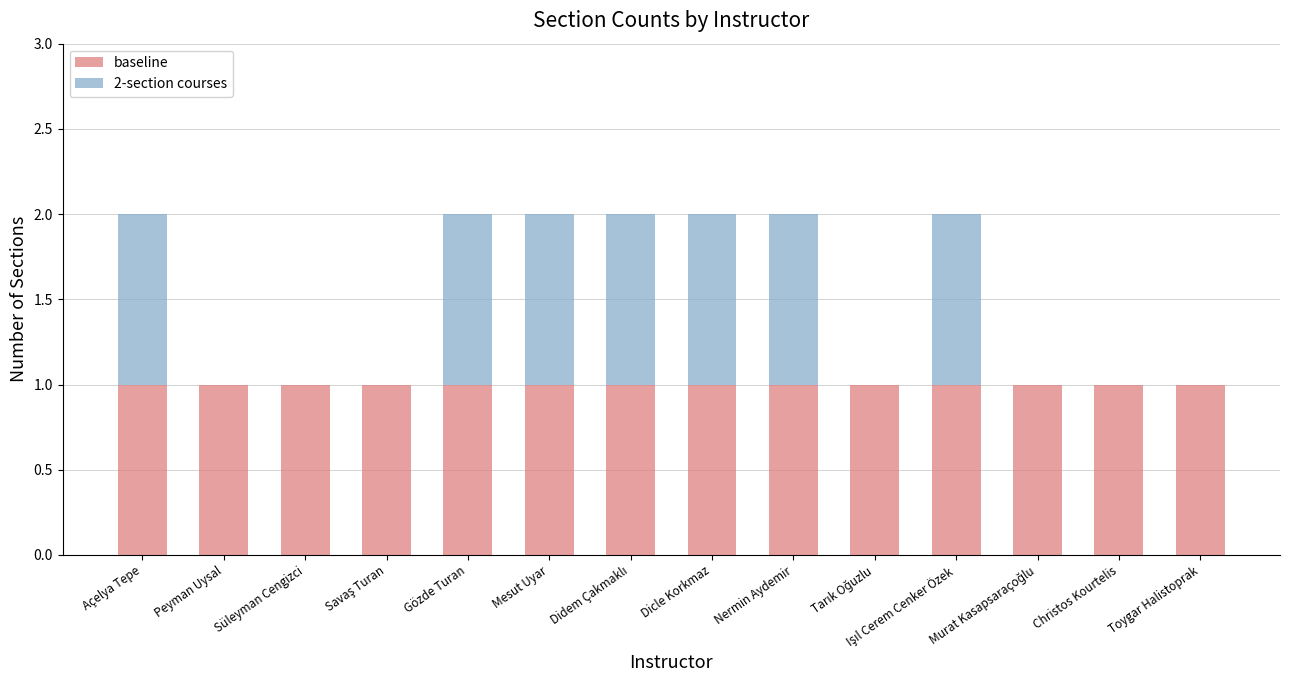

What are all the series names shown in the legend?

baseline, 2-section courses